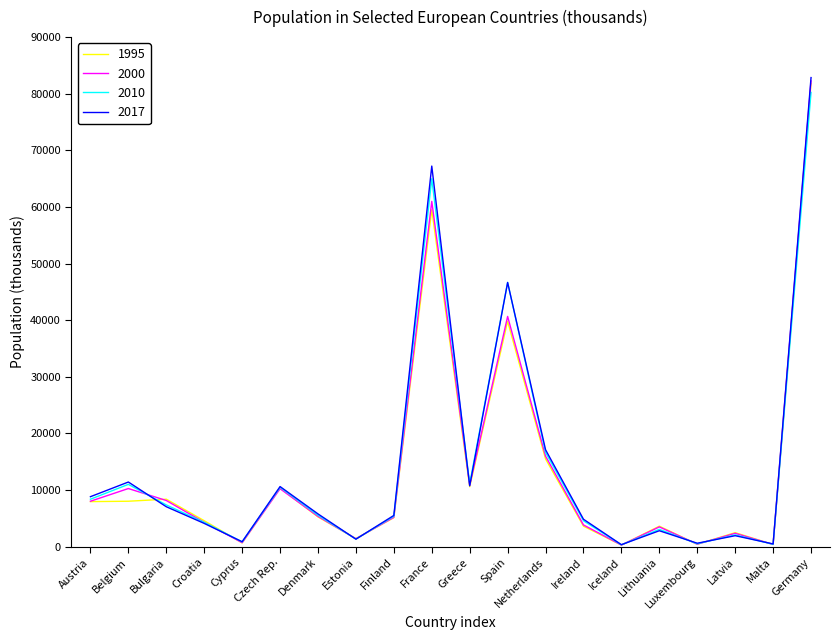

What is the total value across all series at Belgium?

40698